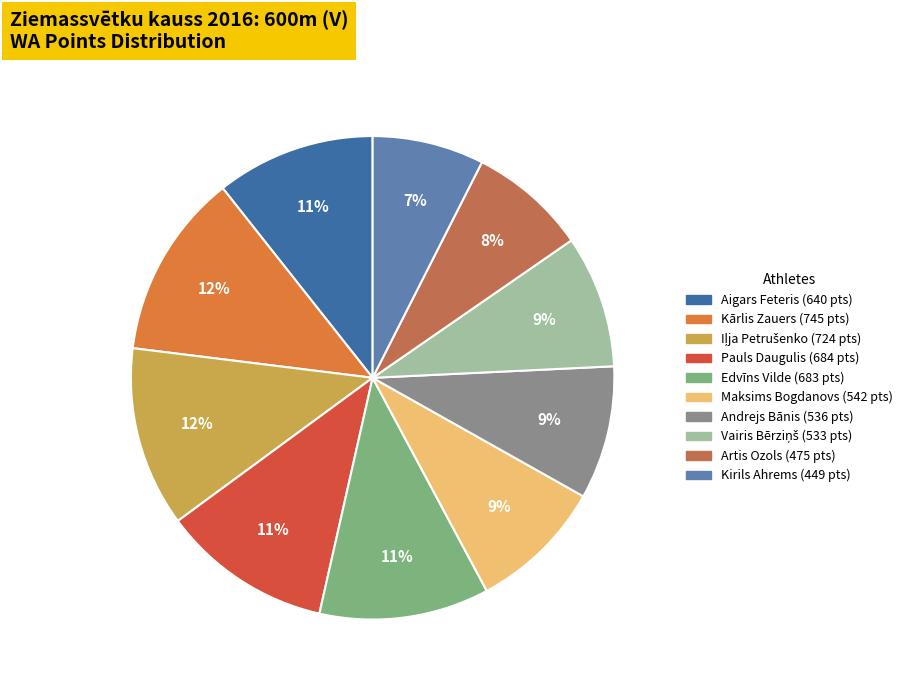

To the nearest percent, what is the average slice percentage?

10%